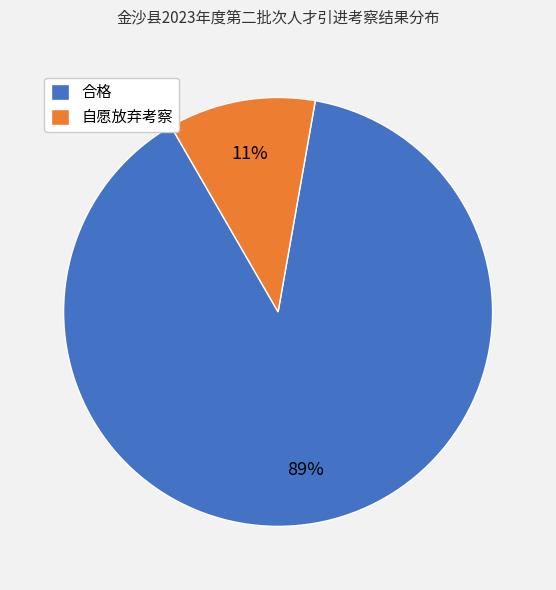

Does any single category account for the majority?

Yes